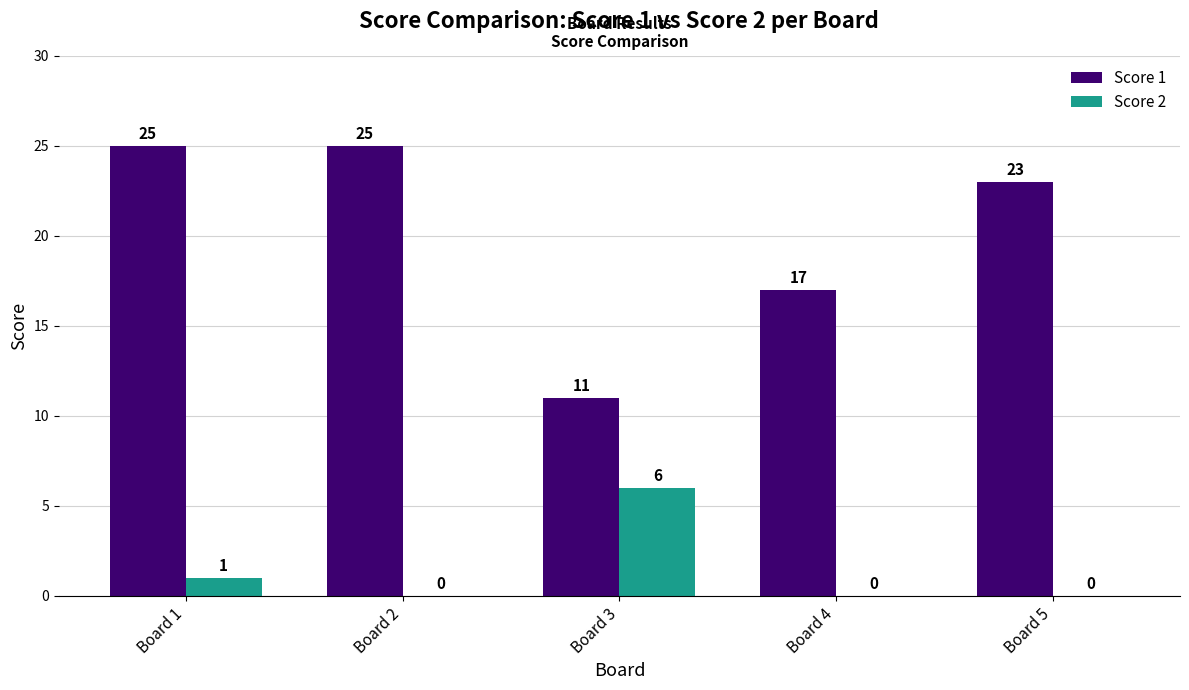

Reading left to right, list all the values displayed in this chart.

Score 1: Board 1=25	Board 2=25	Board 3=11	Board 4=17	Board 5=23
Score 2: Board 1=1	Board 2=0	Board 3=6	Board 4=0	Board 5=0